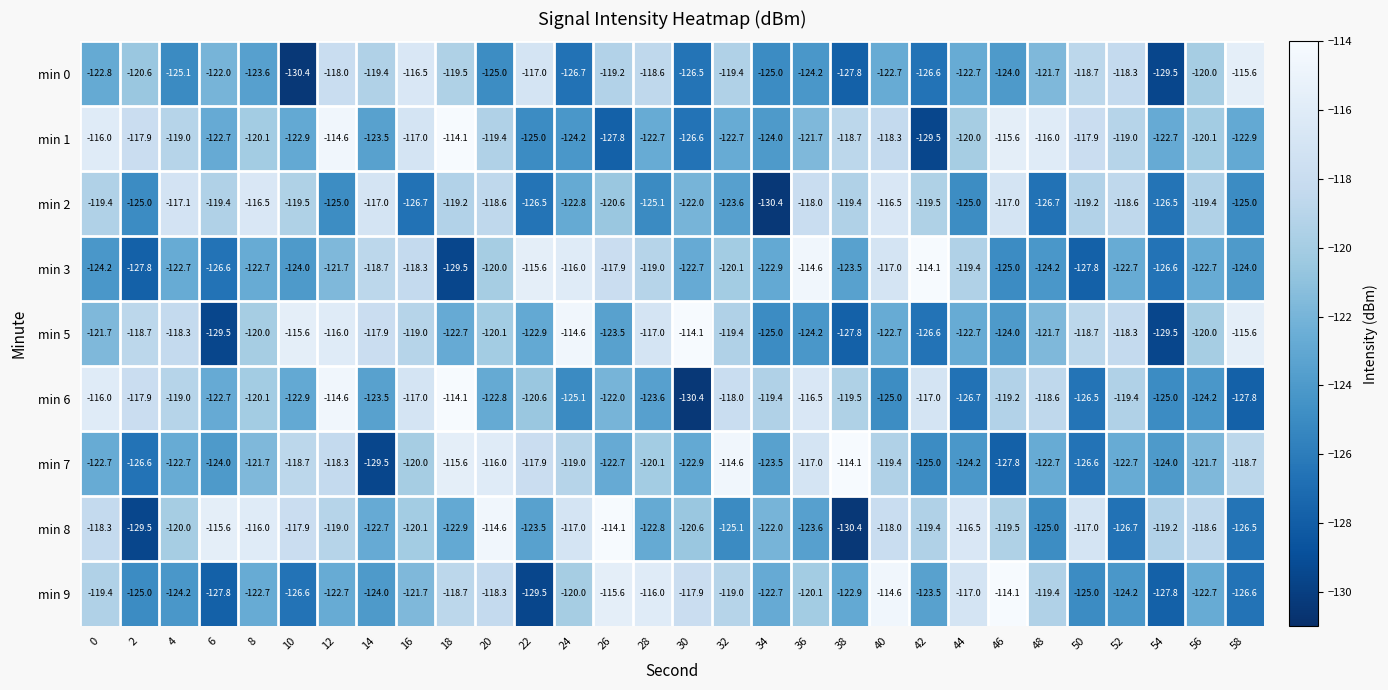

How many data points in min 6 are above -120?

14